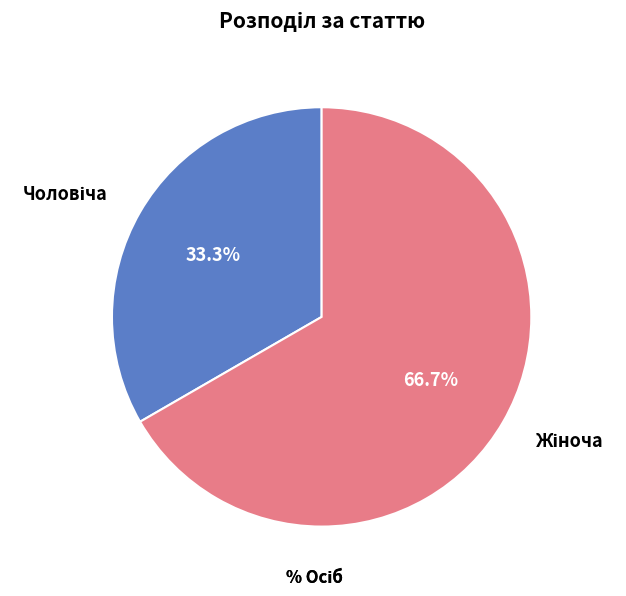

Does any single category account for the majority?

Yes